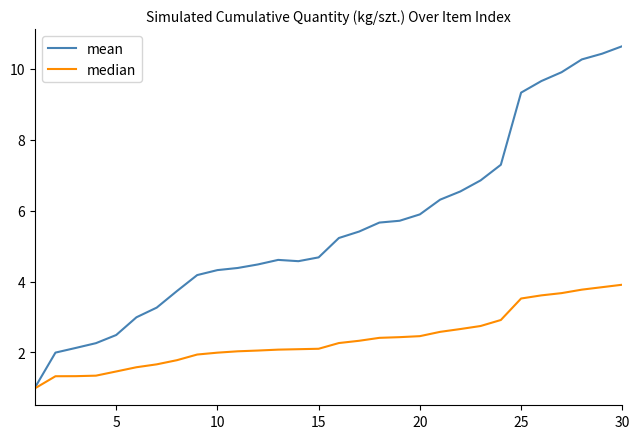

True or false: mean has more than 0 points higher than both neighbors.

True